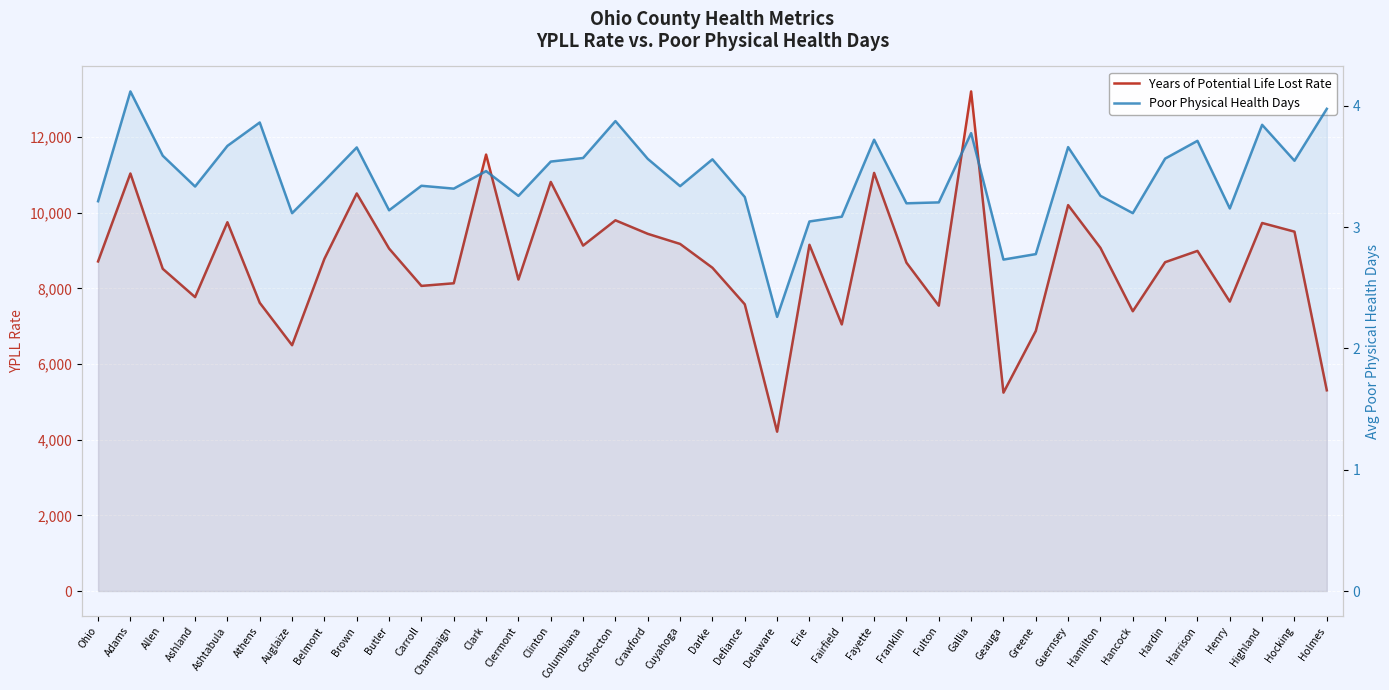

What are all the series names shown in the legend?

Years of Potential Life Lost Rate, Poor Physical Health Days